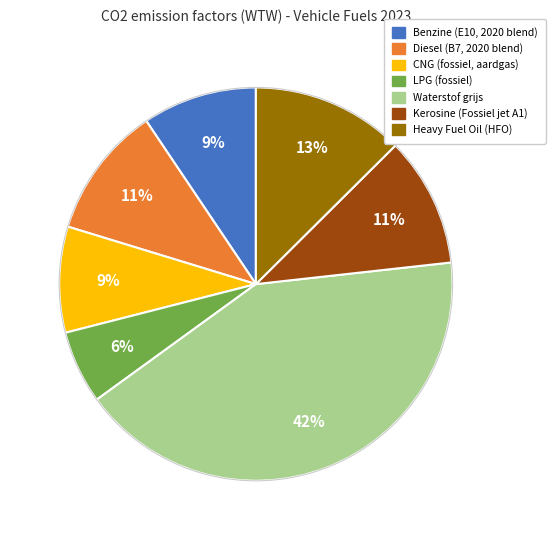

How many segments does this pie chart have?

7